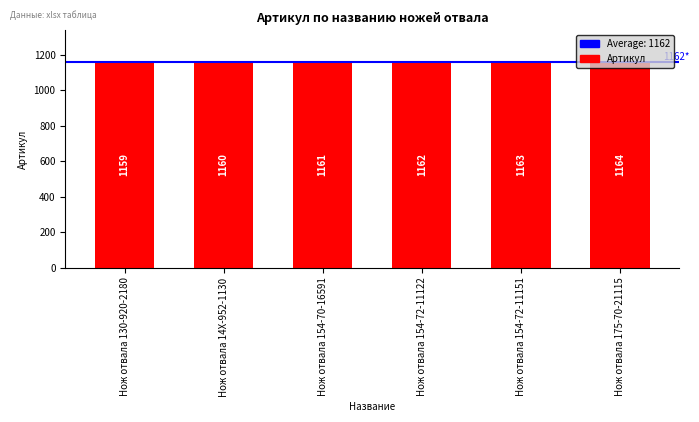

Reading right to left, extract all data points from this chart.

1164	1163	1162	1161	1160	1159